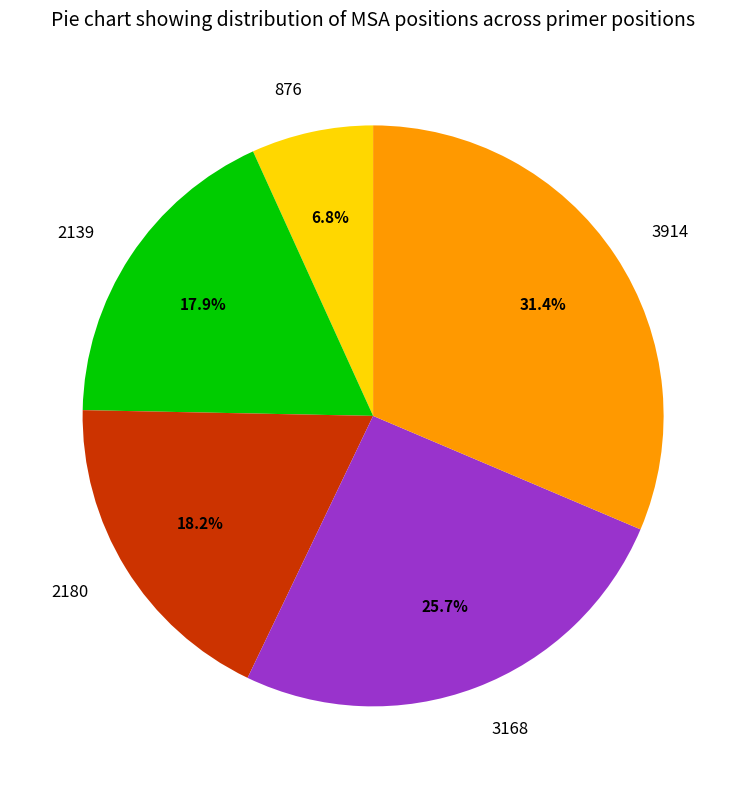

To the nearest percent, what is the difference between the 3914 and 2180 slice percentages?

13%